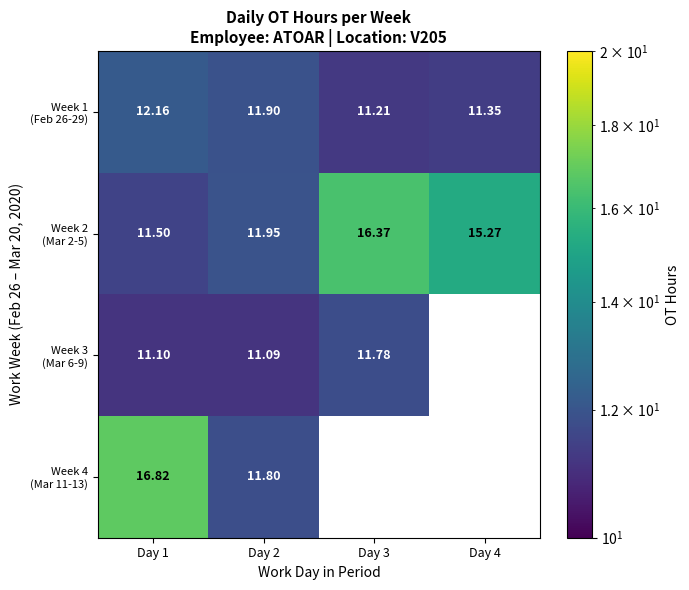

What is the approximate value of Week 1 (Feb 26-29) at Day 4?

11.3